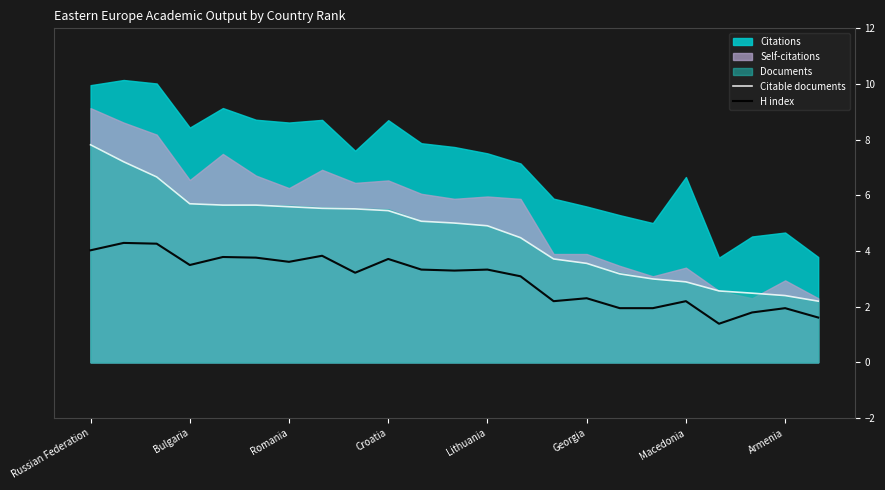

The Citable documents series shows 5.0 at 11. True or false?

True